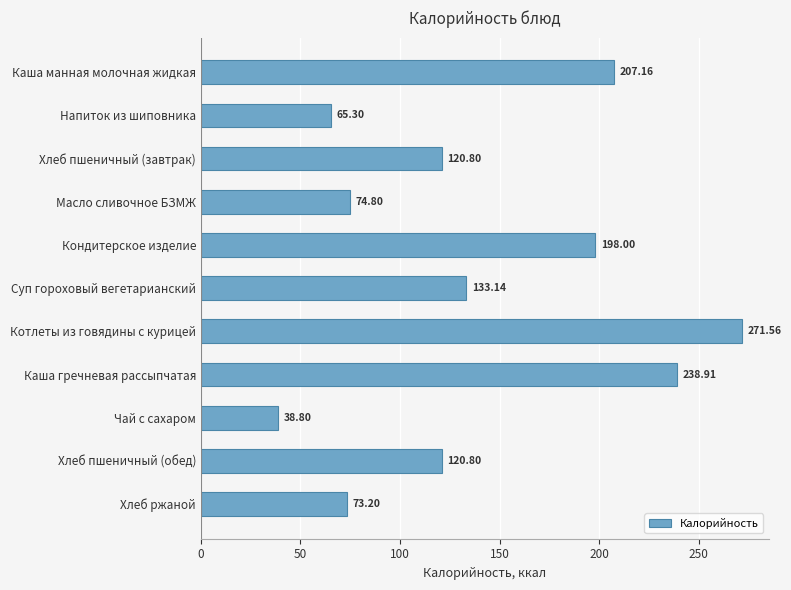

At which label is the value closest to 155?

Суп гороховый вегетарианский